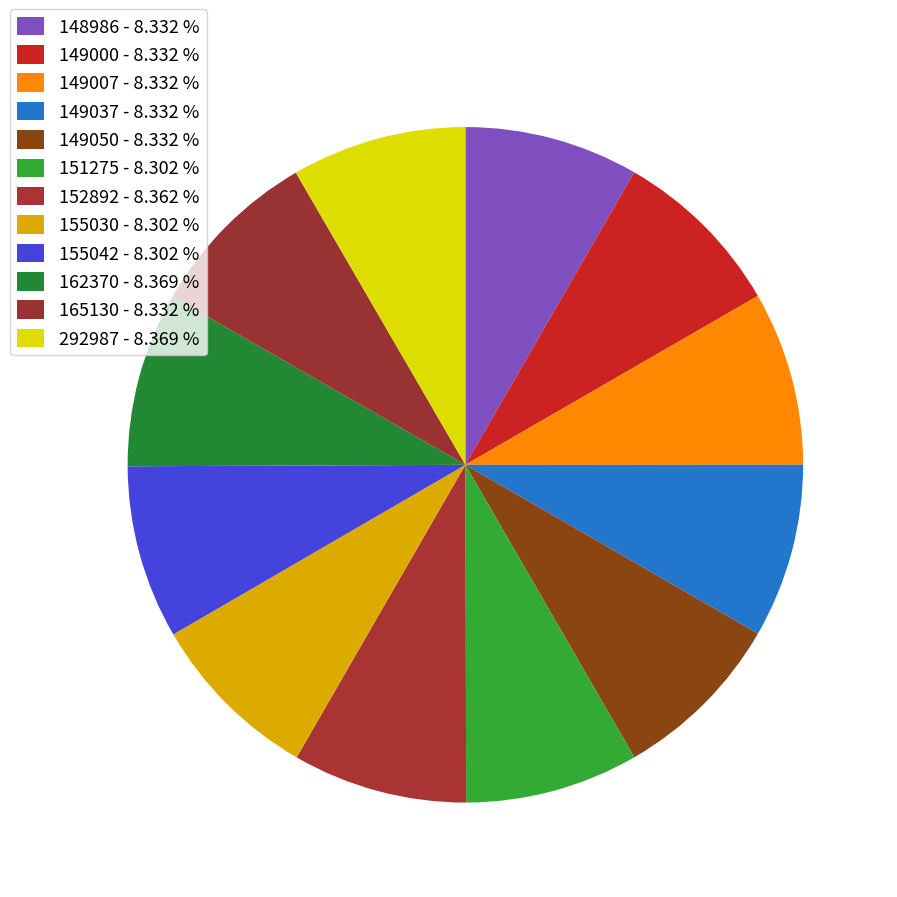

Between 151275 and 162370, which is larger?

162370